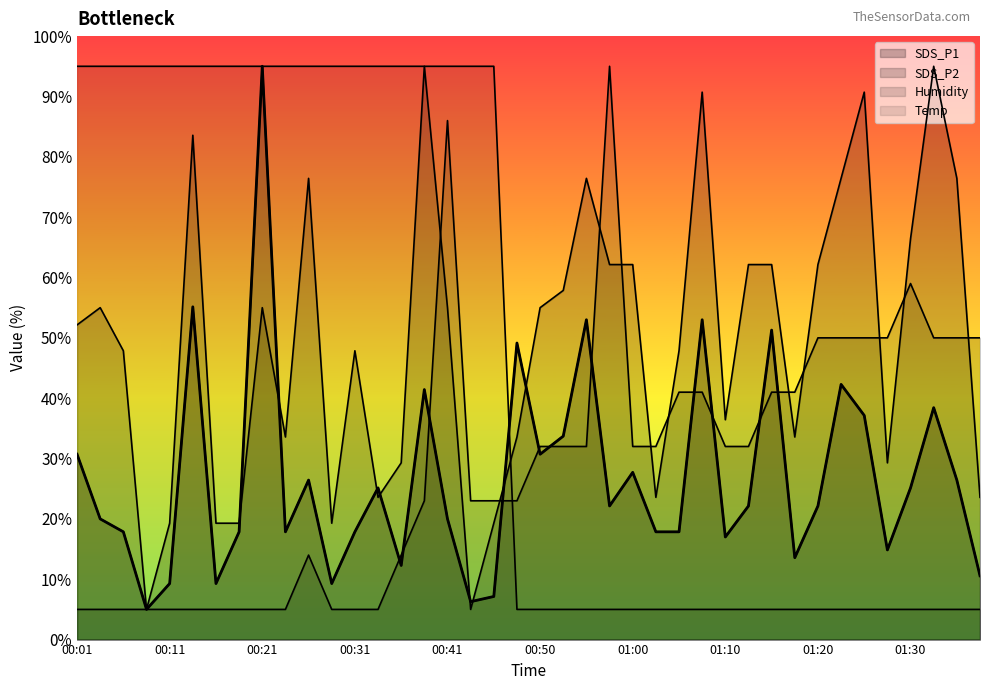

Which category has the lowest value across all series?

00:09